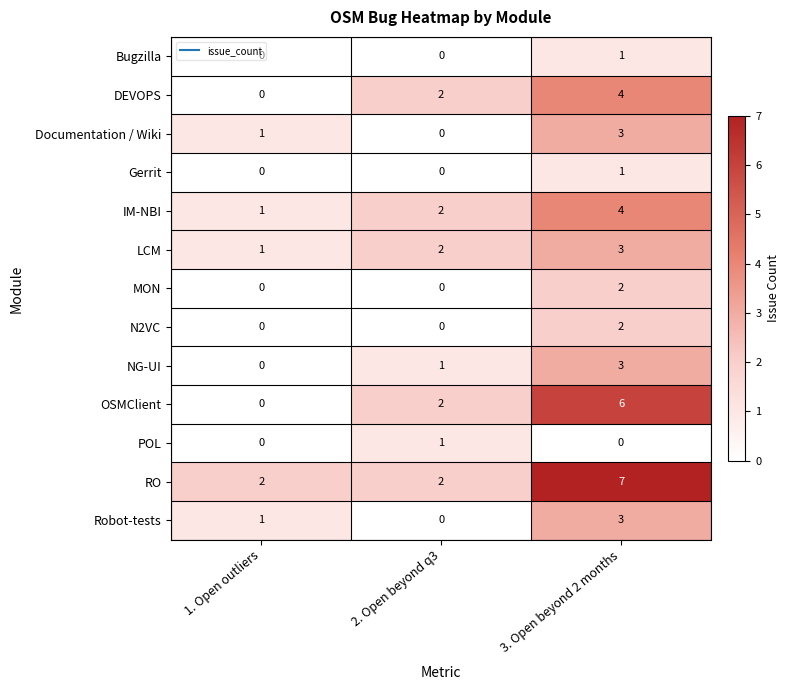

The LCM series shows 3 at 3. Open beyond 2 months. True or false?

True